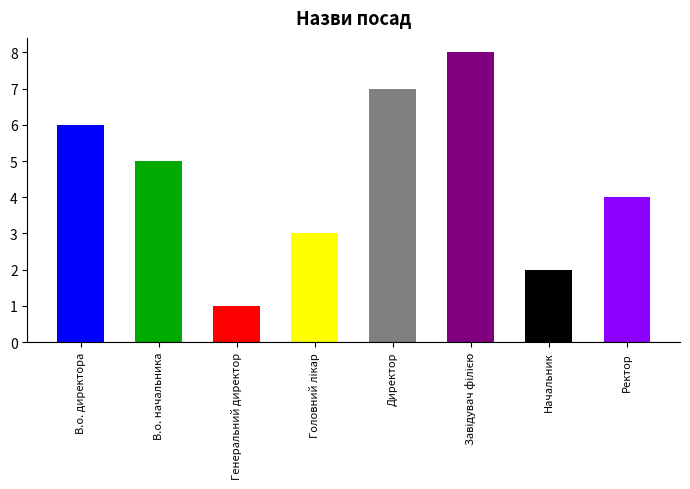

What is the sum of all values?

36